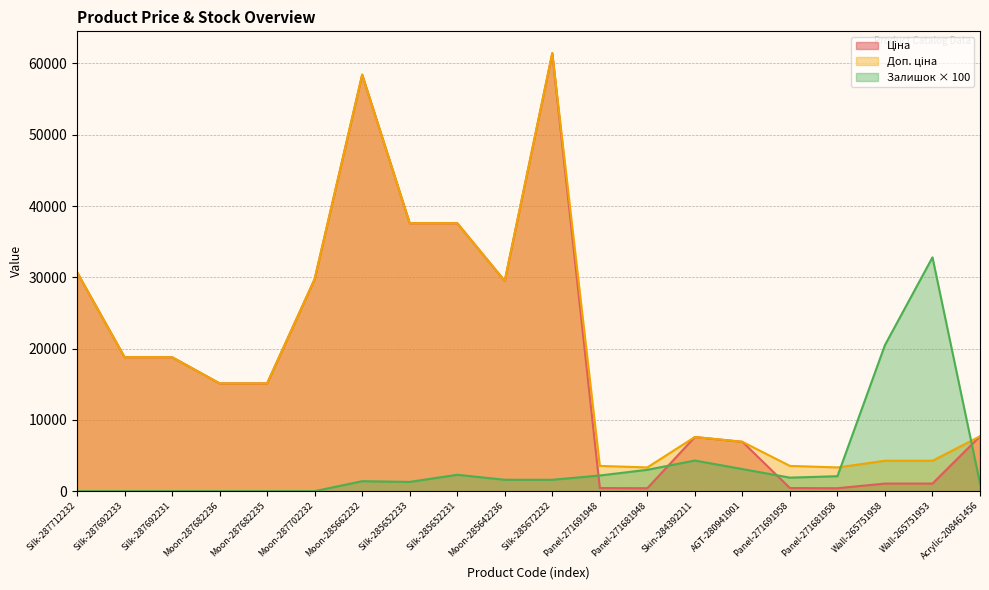

What is the approximate value of Залишок at Acrylic-208461456?

1100.0